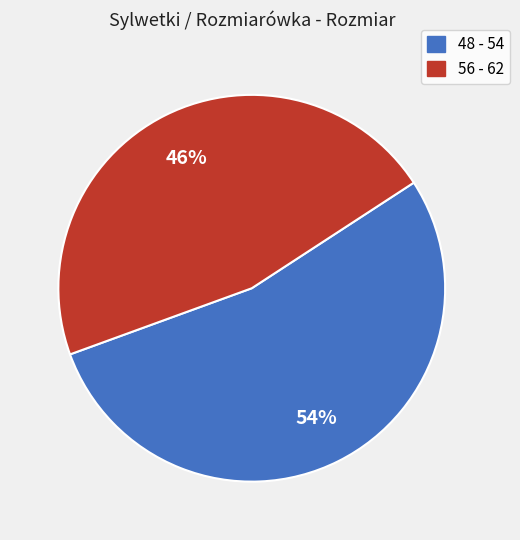

To the nearest percent, what percentage of the pie is 56 - 62?

46%